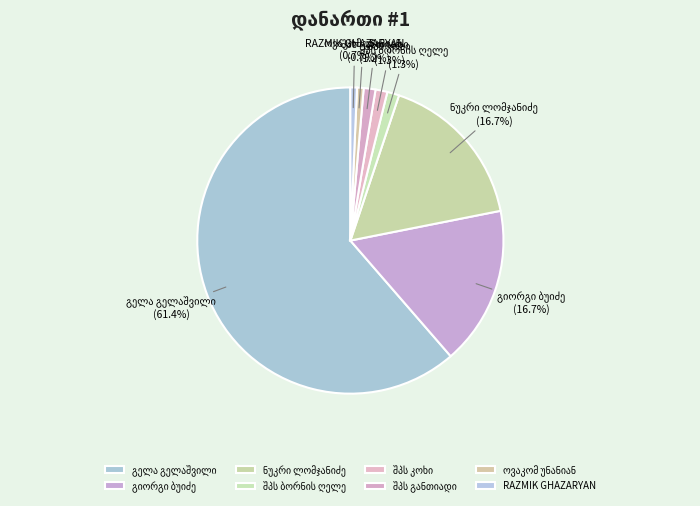

Is there a majority slice in this chart?

Yes